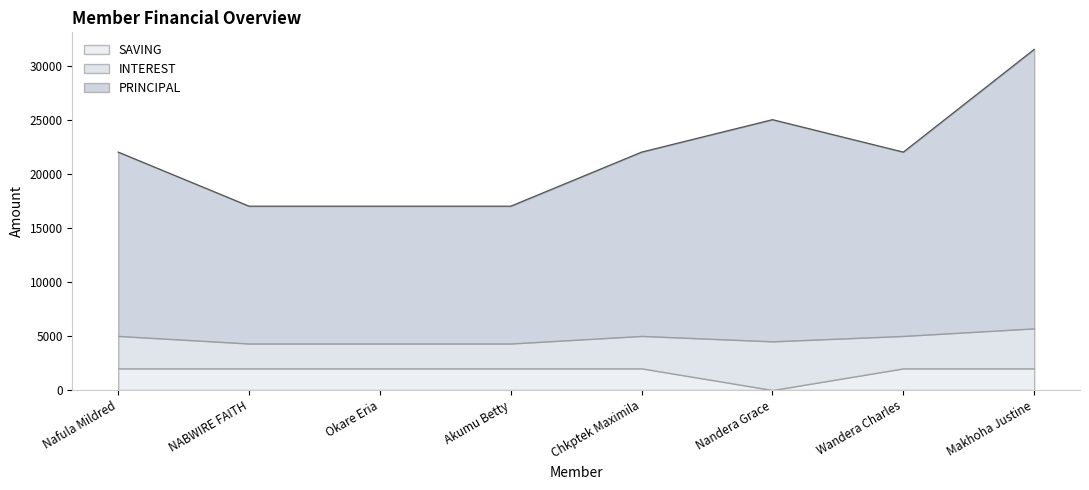

True or false: SAVING has more than 0 interior local peaks.

False